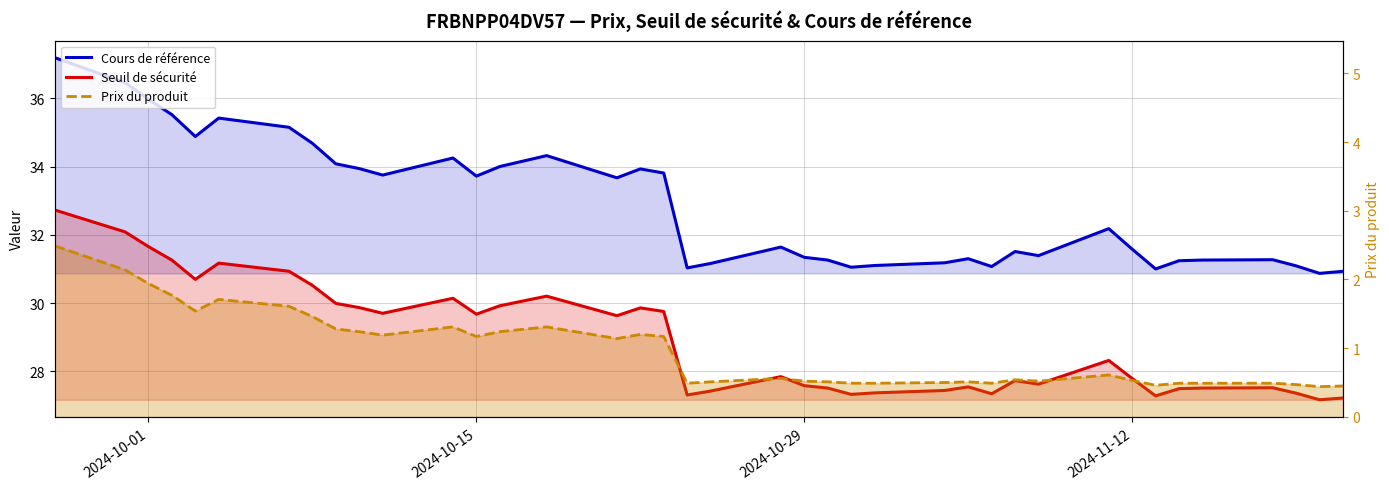

What are all the series names shown in the legend?

Cours de référence, Seuil de sécurité, Prix du produit